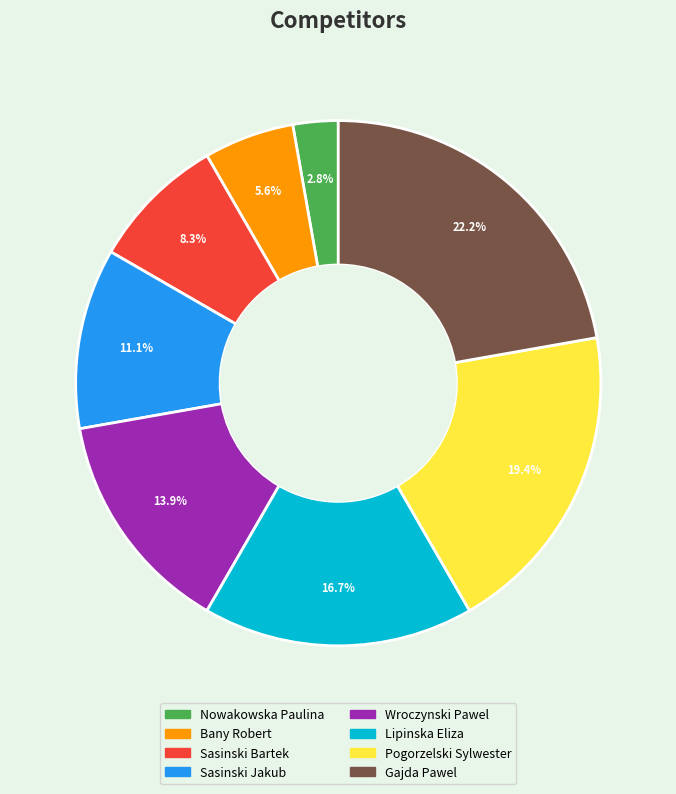

Count the number of slices in the pie.

8